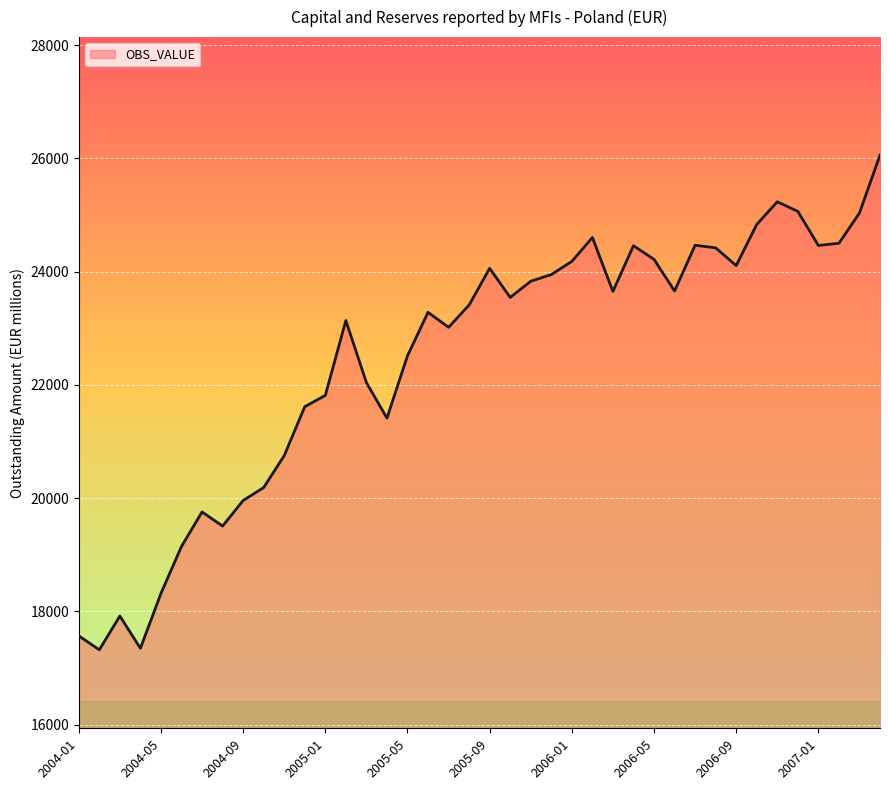

Does the chart have visible grid lines?

Yes